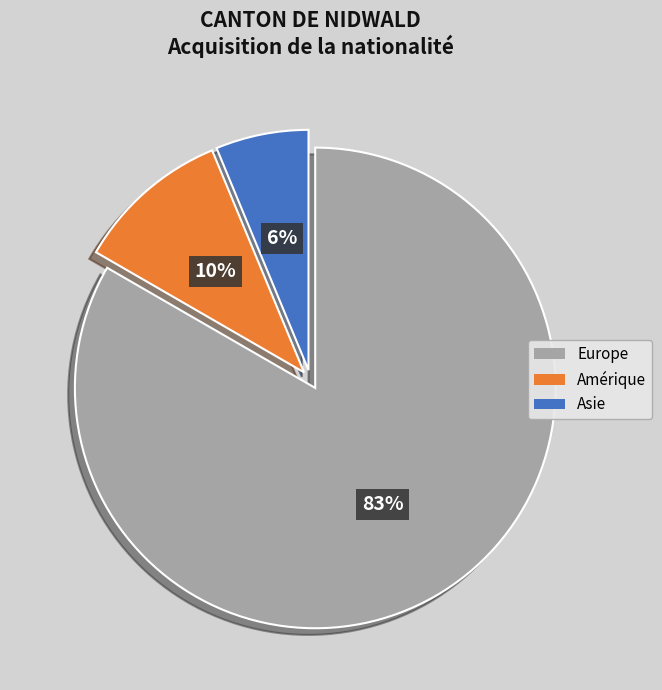

Is there any slice that represents more than half of the pie?

Yes